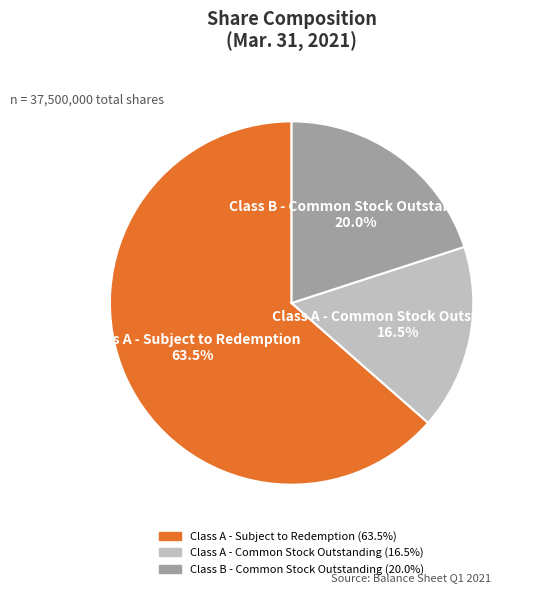

What portion of the pie excludes Class B - Common Stock Outstanding?

80.0%